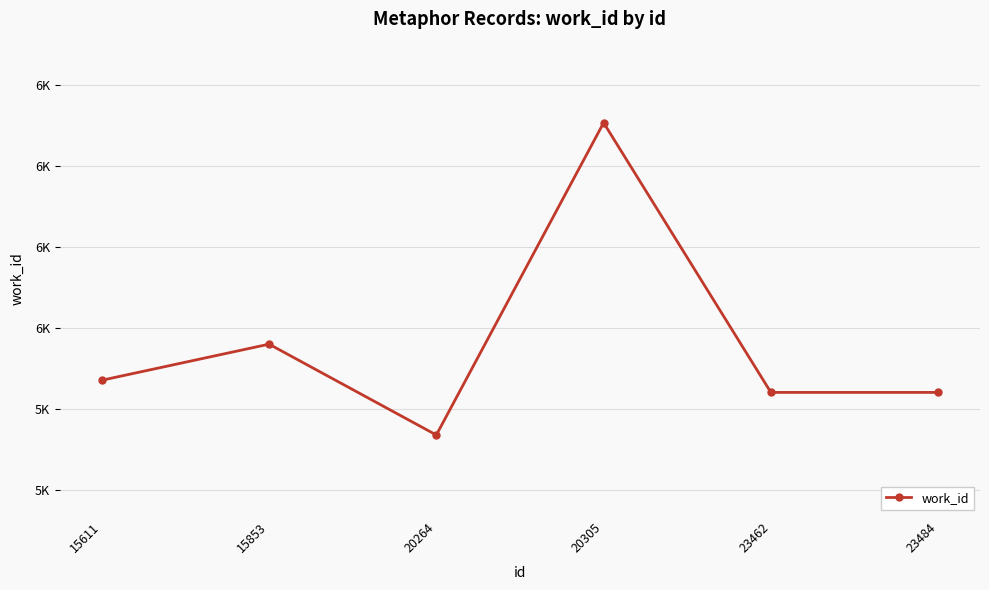

Reading left to right, transcribe all the data shown in this chart.

5871	5960	5736	6506	5841	5841